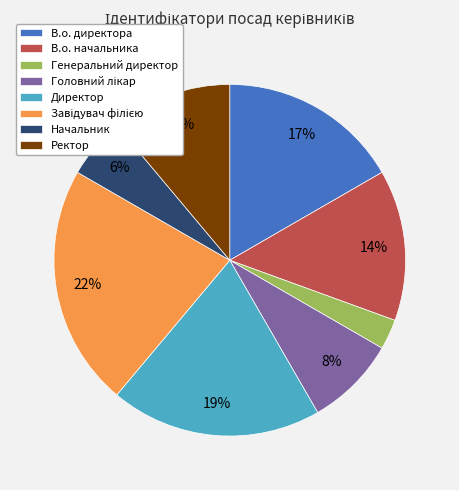

Is there any slice that represents more than half of the pie?

No